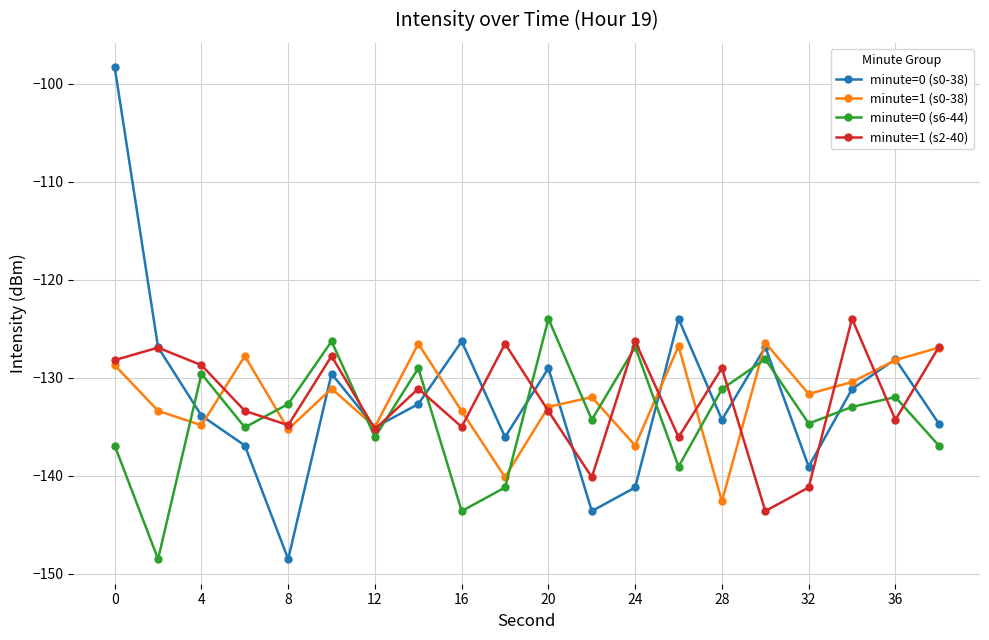

Which series has the widest spread of values?

minute=0 (s0-38)